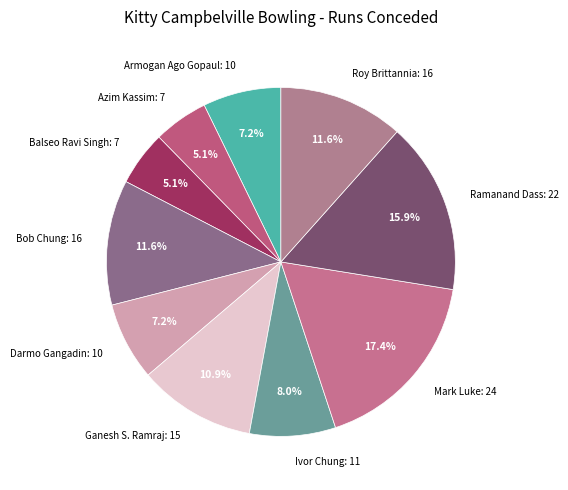

Count the number of slices in the pie.

10